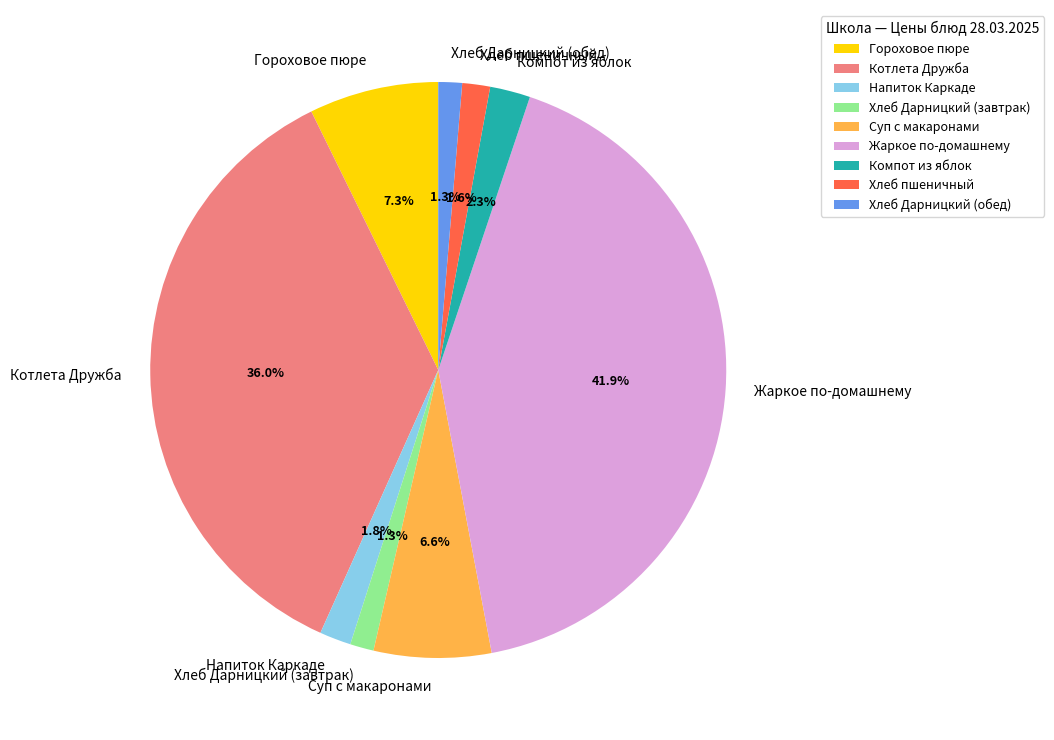

To the nearest percent, what is the difference between the largest and smallest slice percentages?

41%